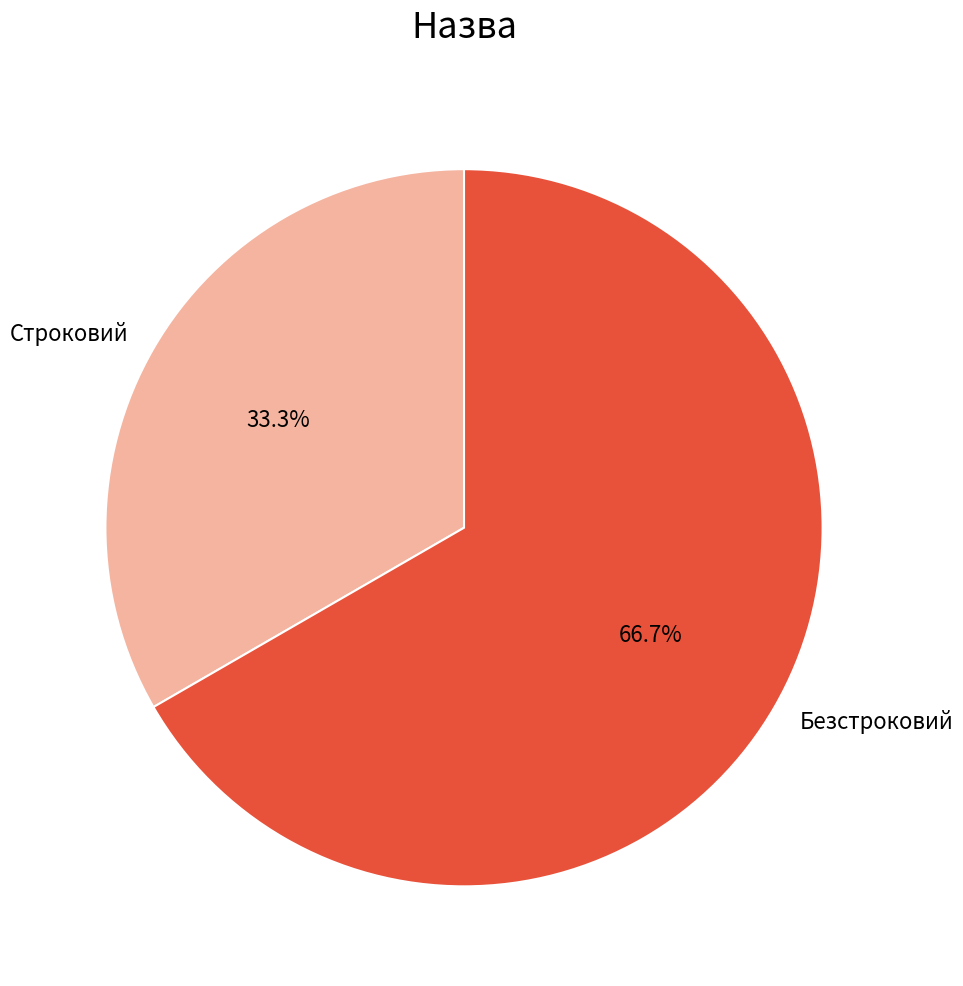

Combined, what portion of the pie is Строковий and Безстроковий?

100.0%